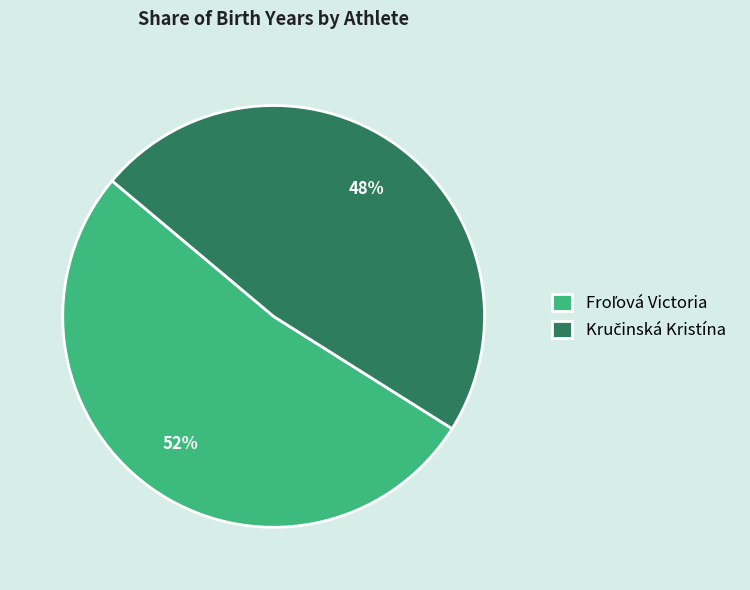

To the nearest percent, what is the difference between the largest and smallest slice percentages?

4%